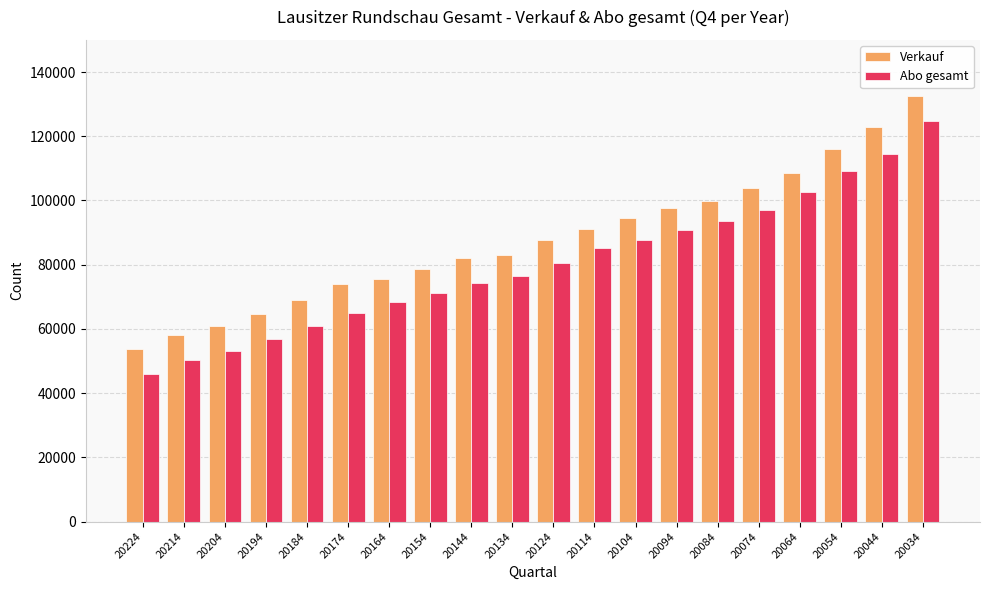

At which category does the chart reach its peak across all series?

20034